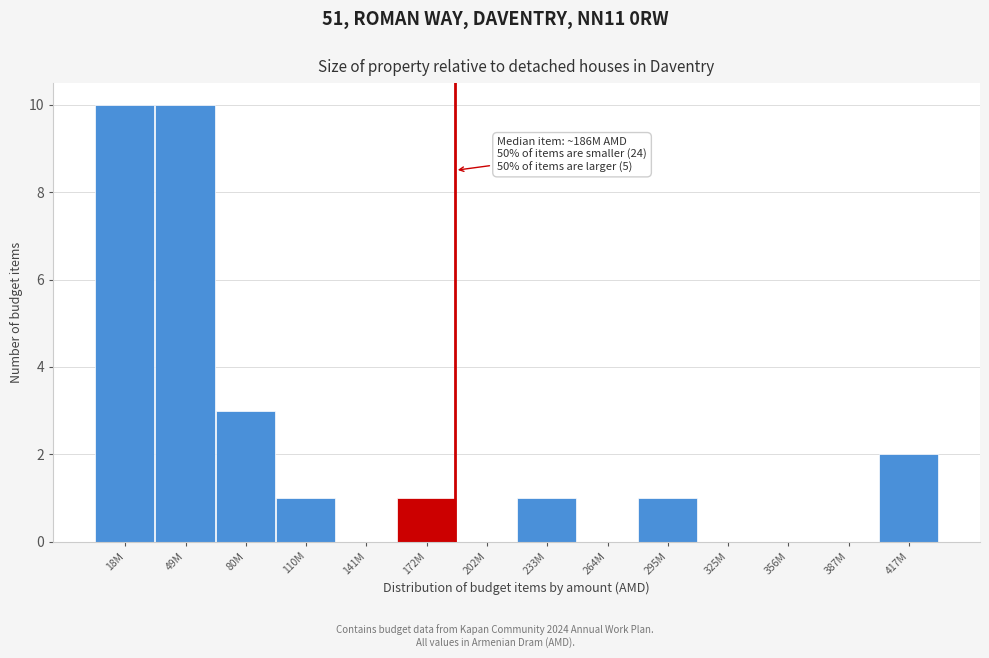

Reading left to right, transcribe all the data shown in this chart.

18M=10	49M=10	80M=3	110M=1	141M=0	172M=1	202M=0	233M=1	264M=0	295M=1	325M=0	356M=0	387M=0	417M=2